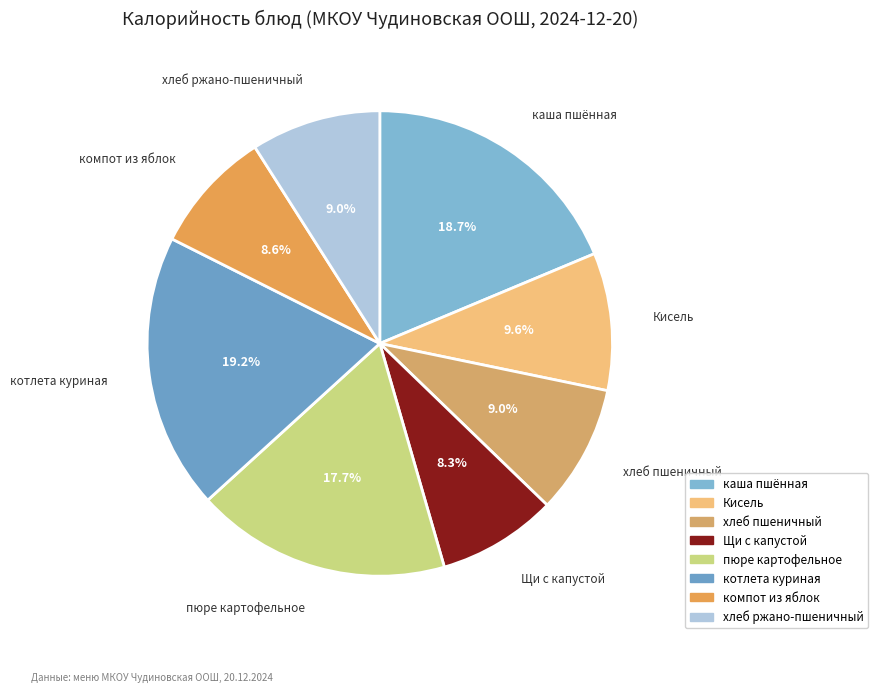

Is it true that котлета куриная is 26% of the pie?

False